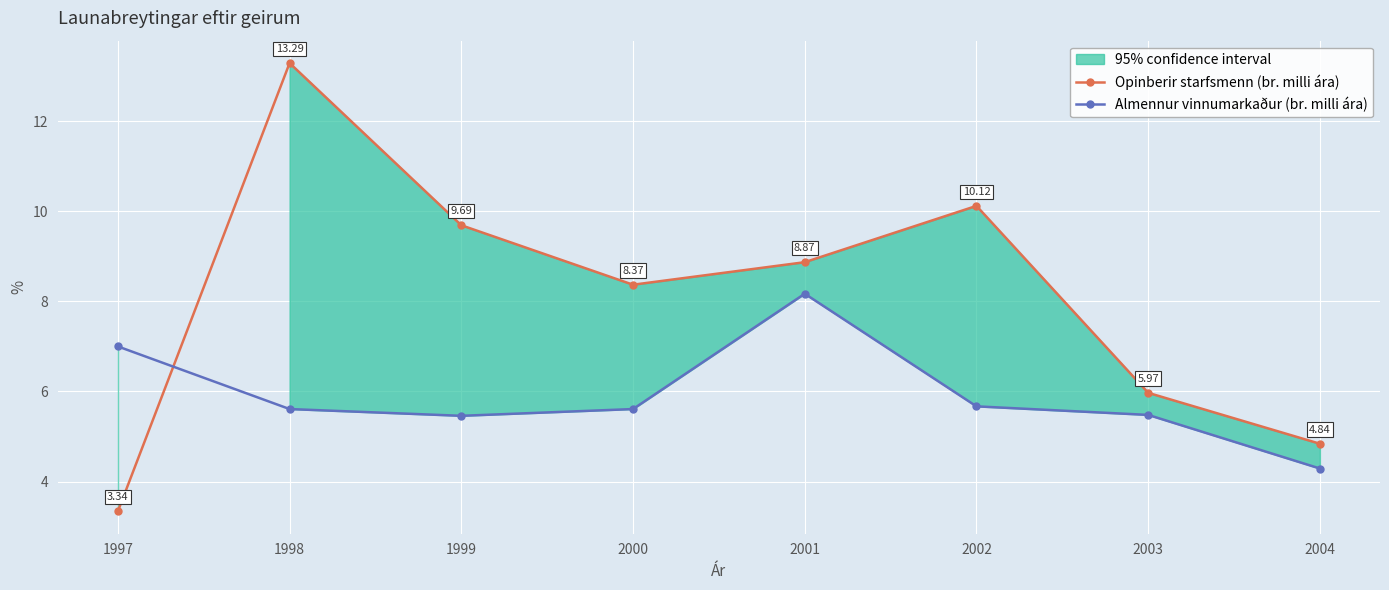

Rank the series by their maximum value, from lowest to highest.

Almennur vinnumarkaður (br. milli ára), Opinberir starfsmenn (br. milli ára)